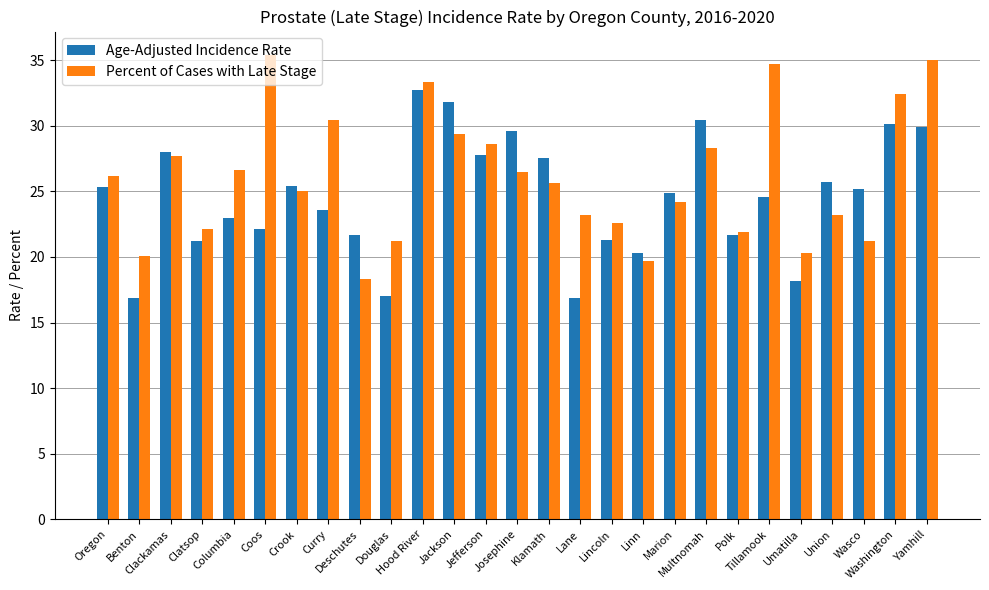

Rank the series by their maximum value, from highest to lowest.

Percent of Cases with Late Stage, Age-Adjusted Incidence Rate